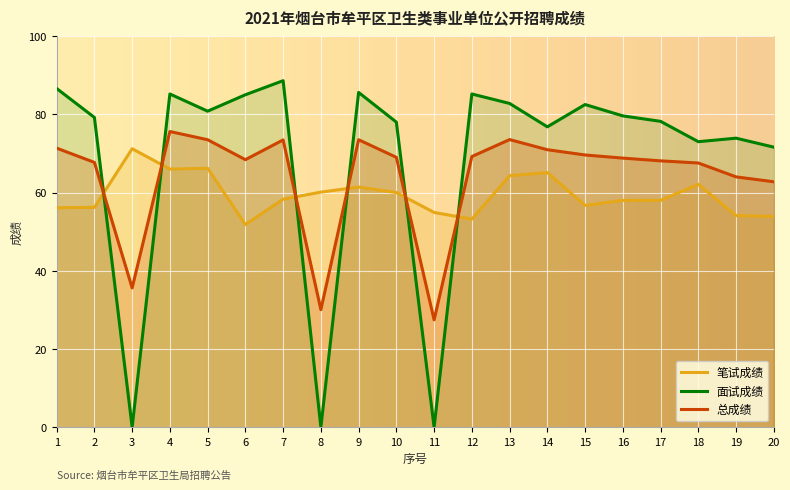

How many lines are shown in the chart?

3